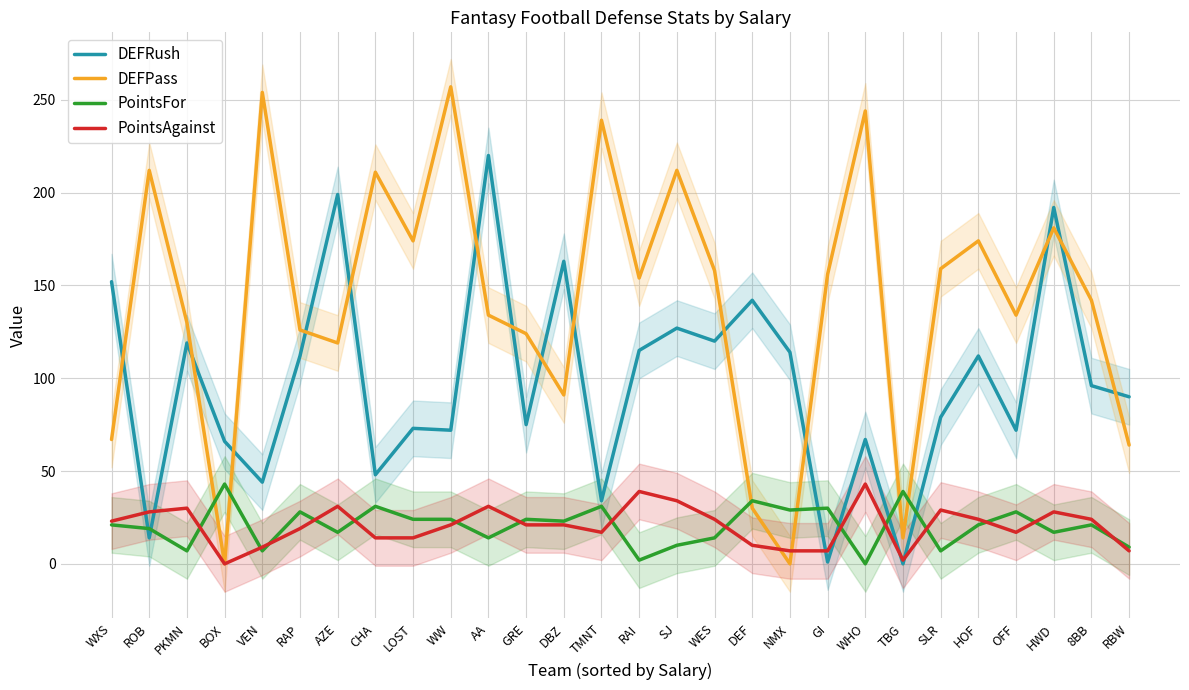

Where do DEFRush and PointsAgainst first cross each other?

WXS and ROB